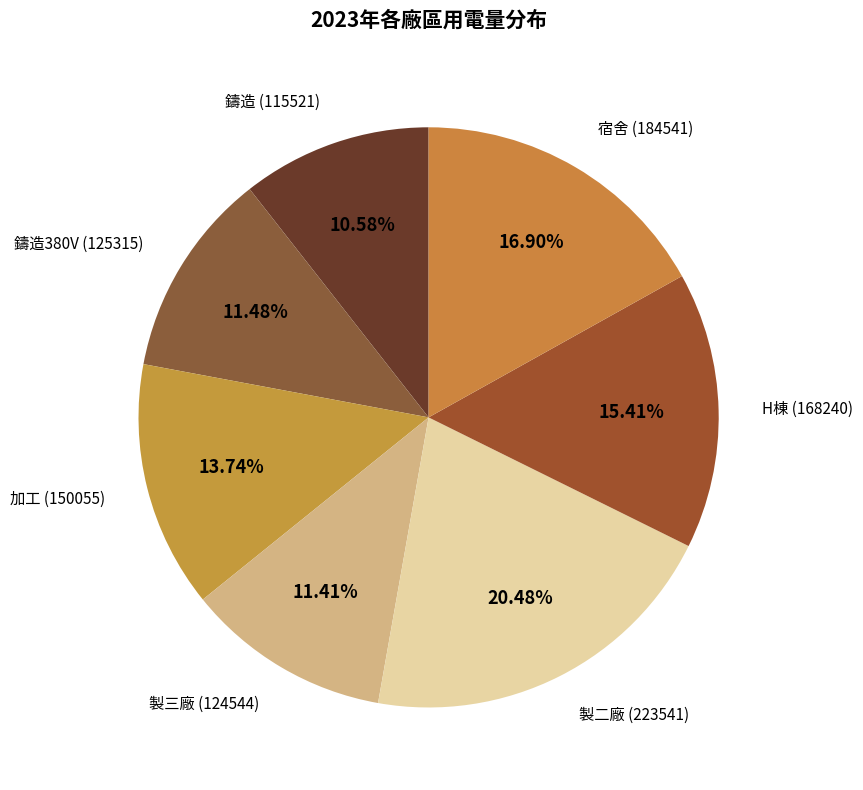

Which category has the biggest portion of the pie?

製二廠